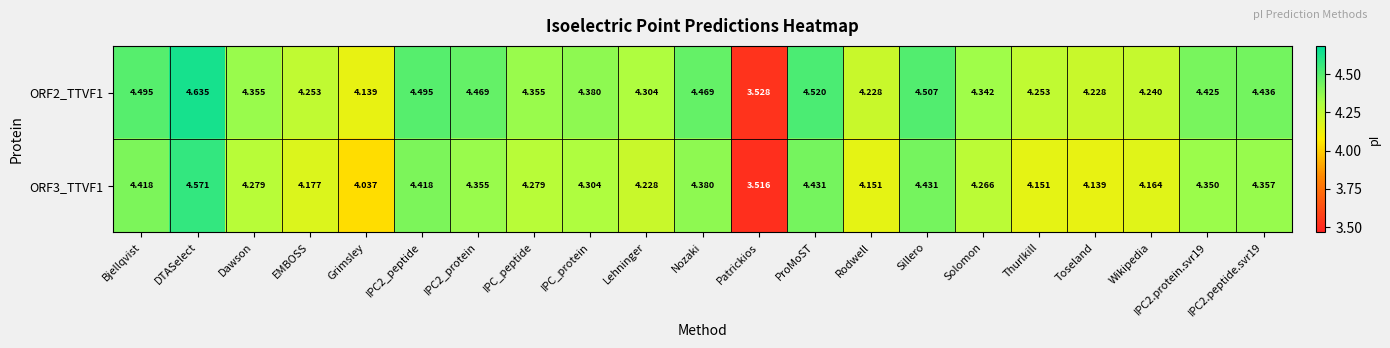

Where does the ORF3_TTVF1 series first go above 4?

Bjellqvist